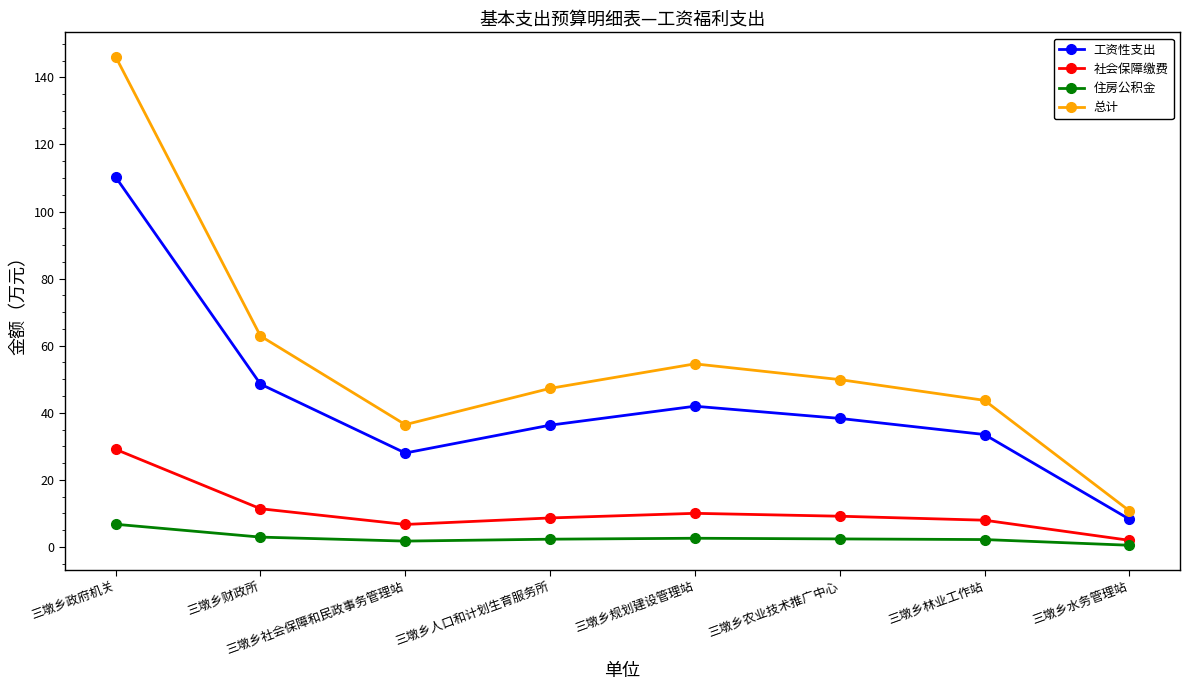

What is the difference between the highest and lowest values at 三墩乡水务管理站?

10.3